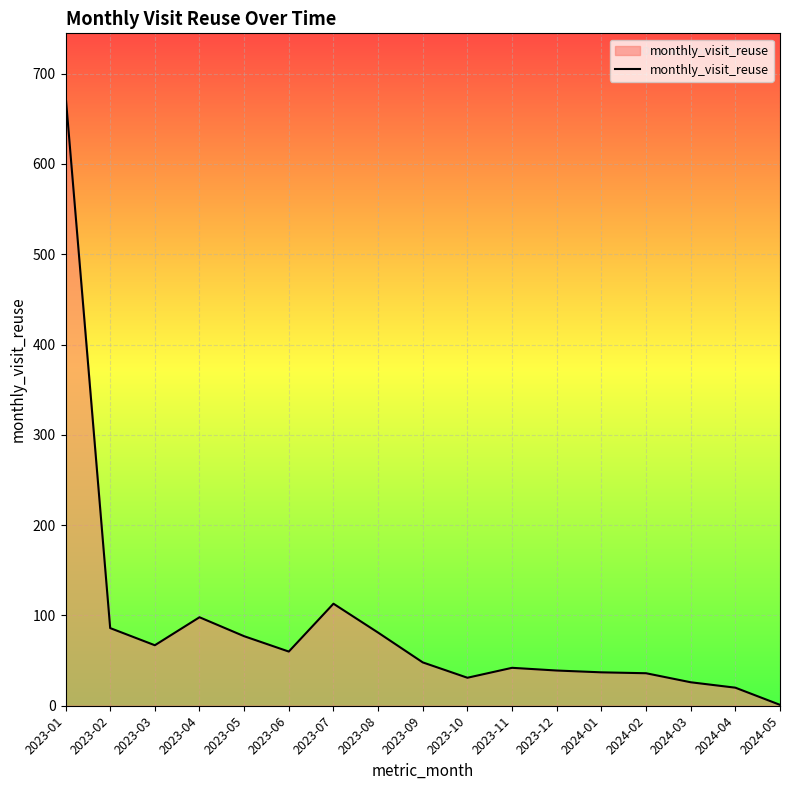

What position from the left is 2023-11?

11